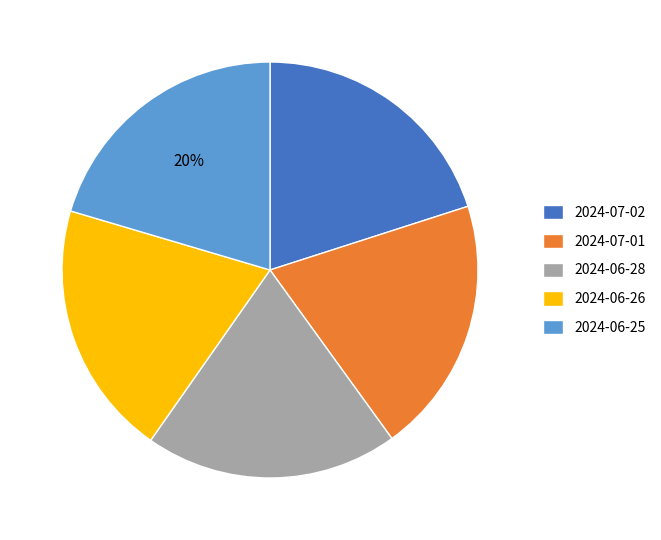

To the nearest percent, what is the combined percentage of 2024-06-26 and 2024-06-28?

40%